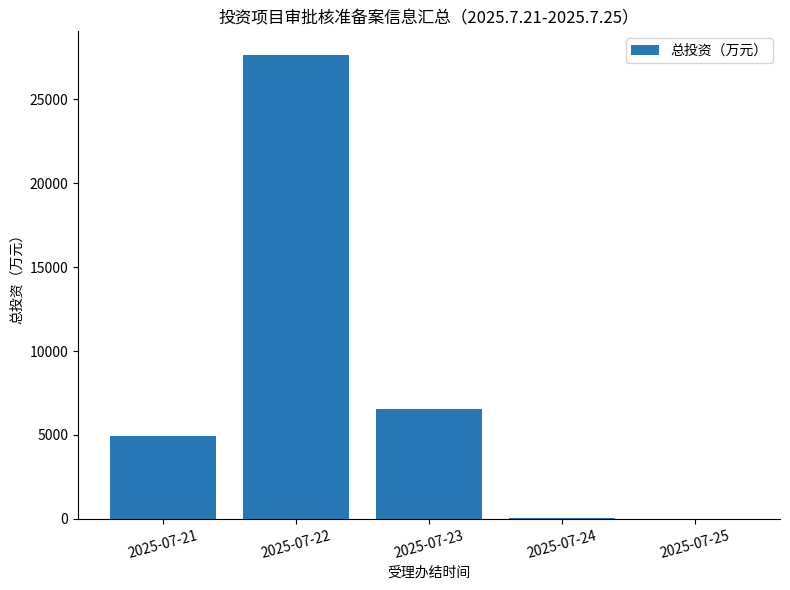

Where is the data nearest to the value 13840?

2025-07-23